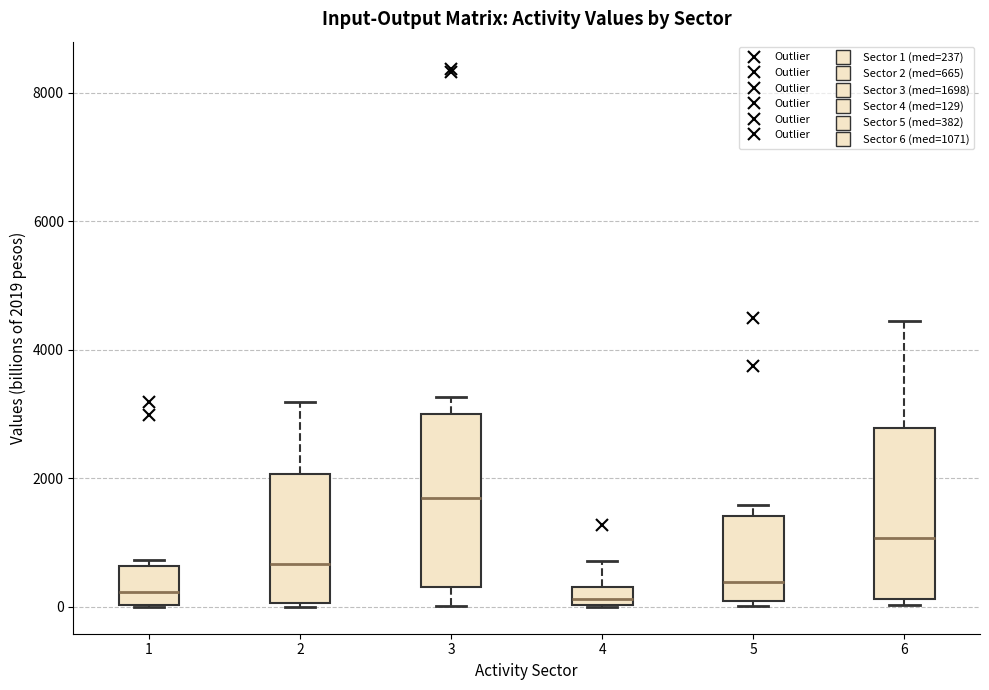

Where is the lower edge of the box at x = 5 on the y-axis? The values are not printed on the chart, so give them approximately, as read against the axis.

0